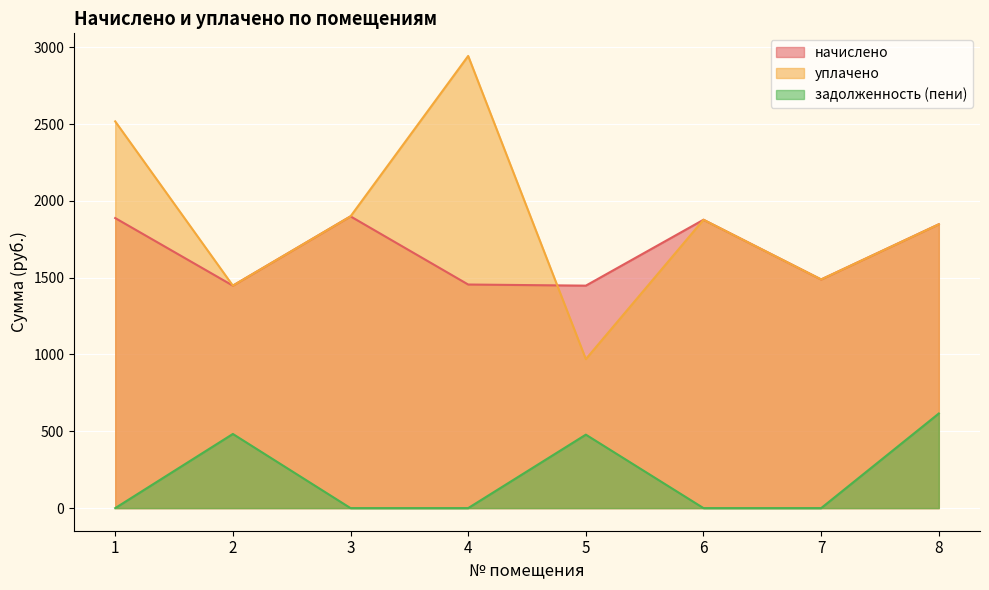

In задолженность (пени), how many points are higher than both neighbors (excluding endpoints)?

2